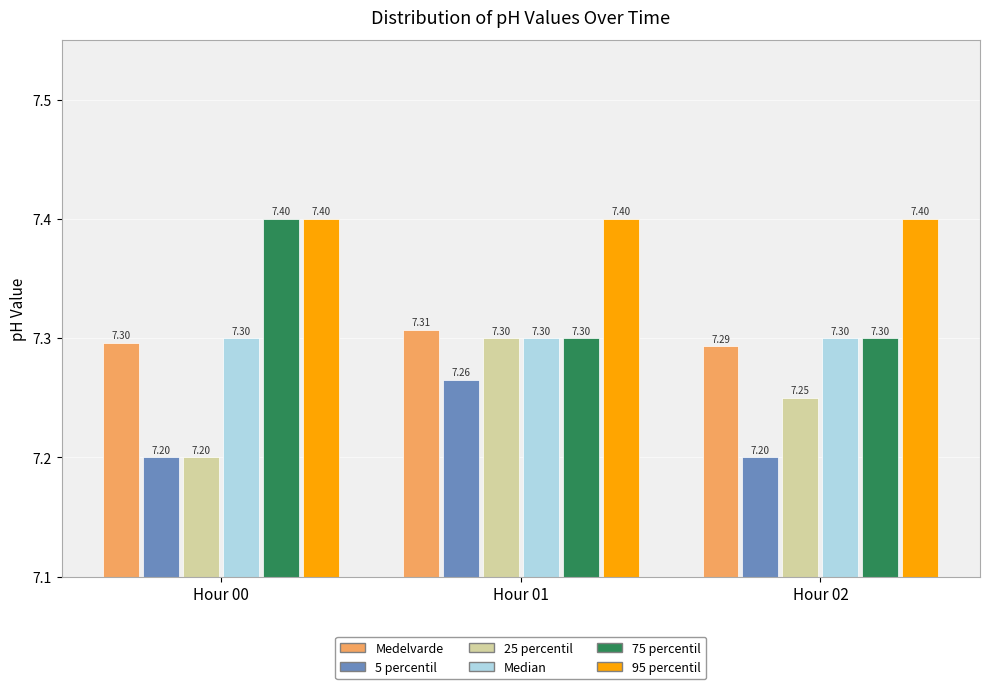

Between Hour 00 and Hour 02, which series saw the biggest shift?

75 percentil